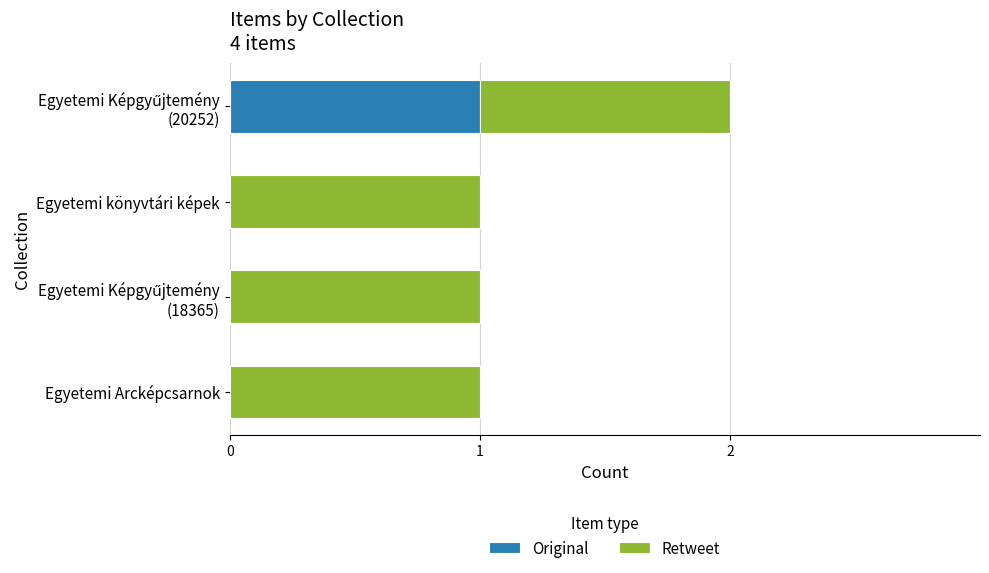

Is it true that Original equals -1 at Egyetemi Arcképcsarnok?

False